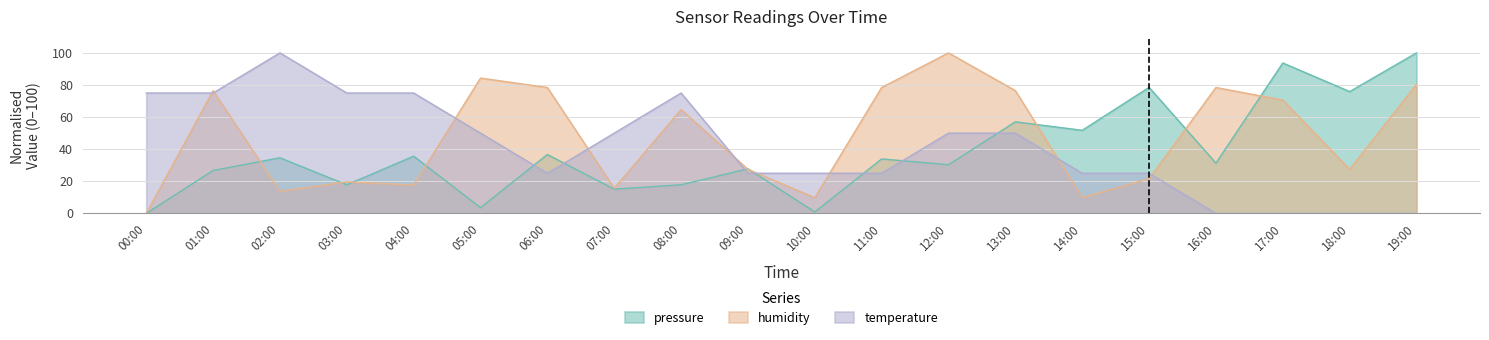

Where is the first local maximum for humidity?

01:00